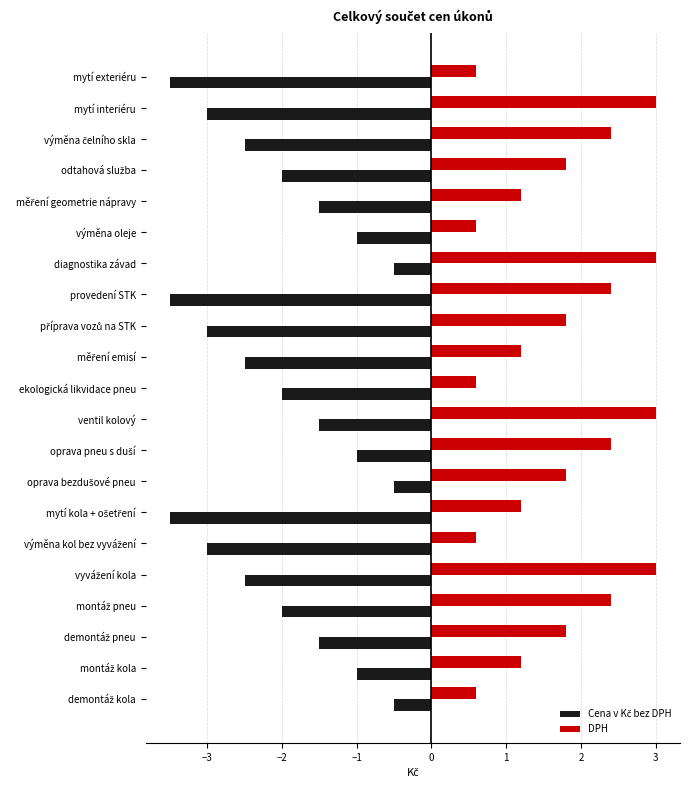

What is the sum of all DPH values?

36.6